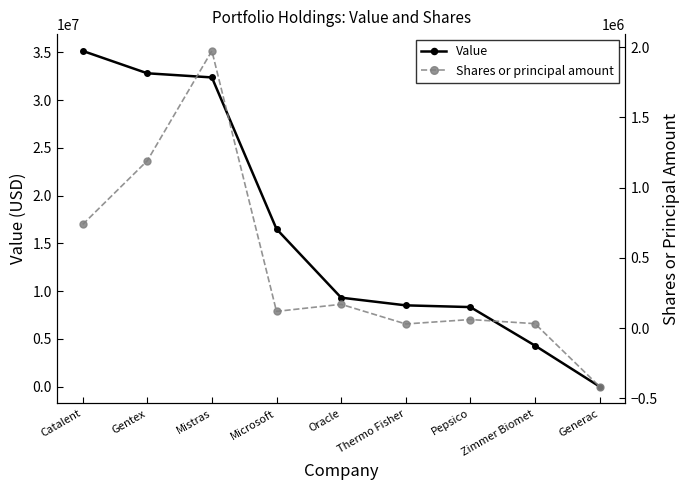

Reading left to right, what are all the values shown in this chart?

Value: Catalent=35147000	Gentex=32803000	Mistras=32369000	Microsoft=16500000	Oracle=9309000	Thermo Fisher=8505000	Pepsico=8323000	Zimmer Biomet=4290000	Generac=0
Shares or principal amount: Catalent=737458	Gentex=1191322	Mistras=1973699	Microsoft=118678	Oracle=169164	Thermo Fisher=29199	Pepsico=60705	Zimmer Biomet=31255	Generac=-416690